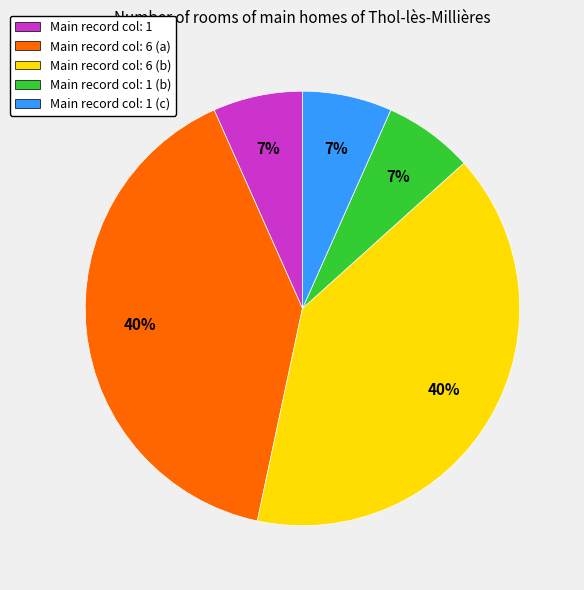

True or false: Main record col: 6 (b) accounts for 40% of the total.

True